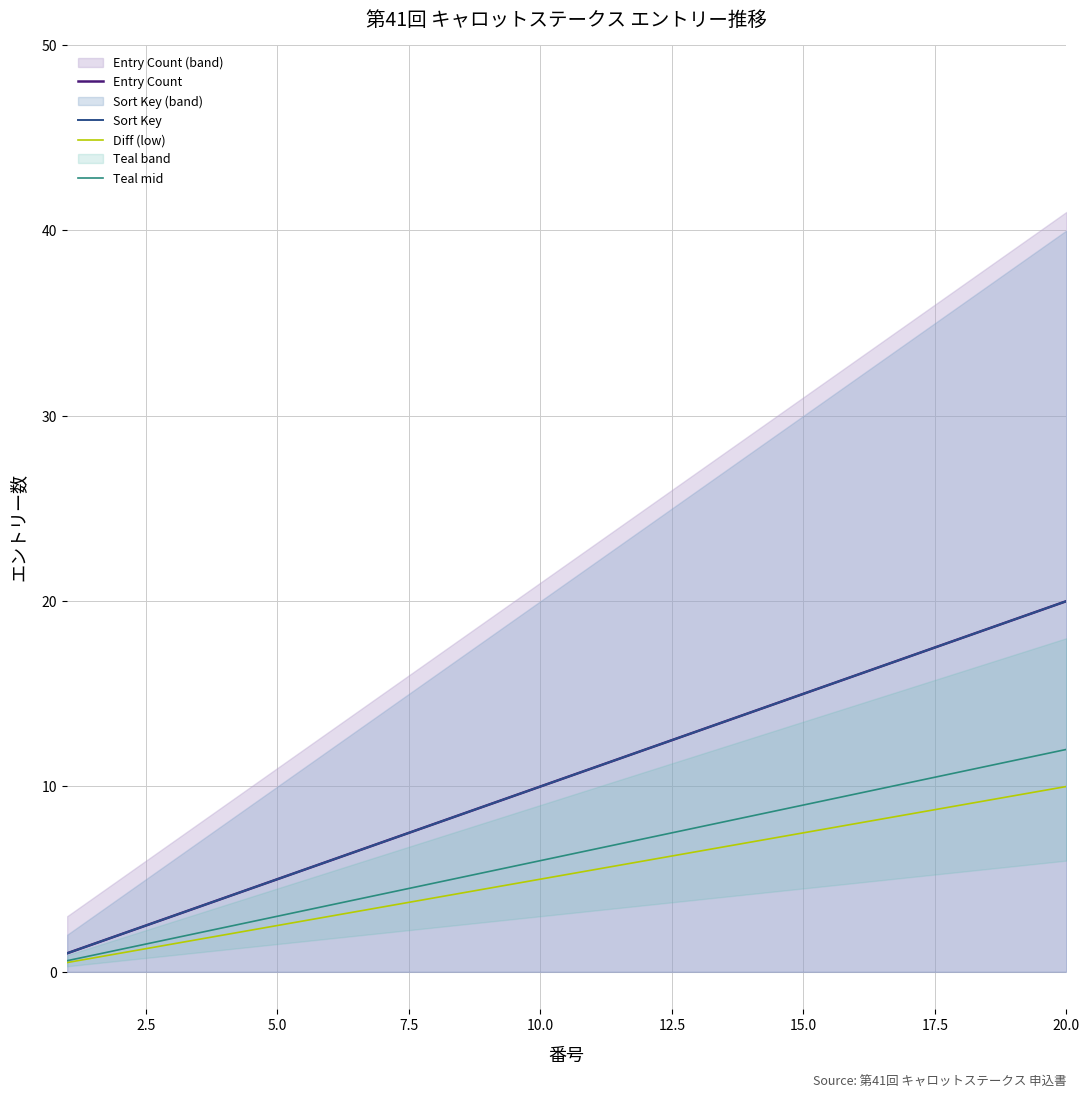

The value of Diff (low) at 12.5 is 0.9. True or false?

False